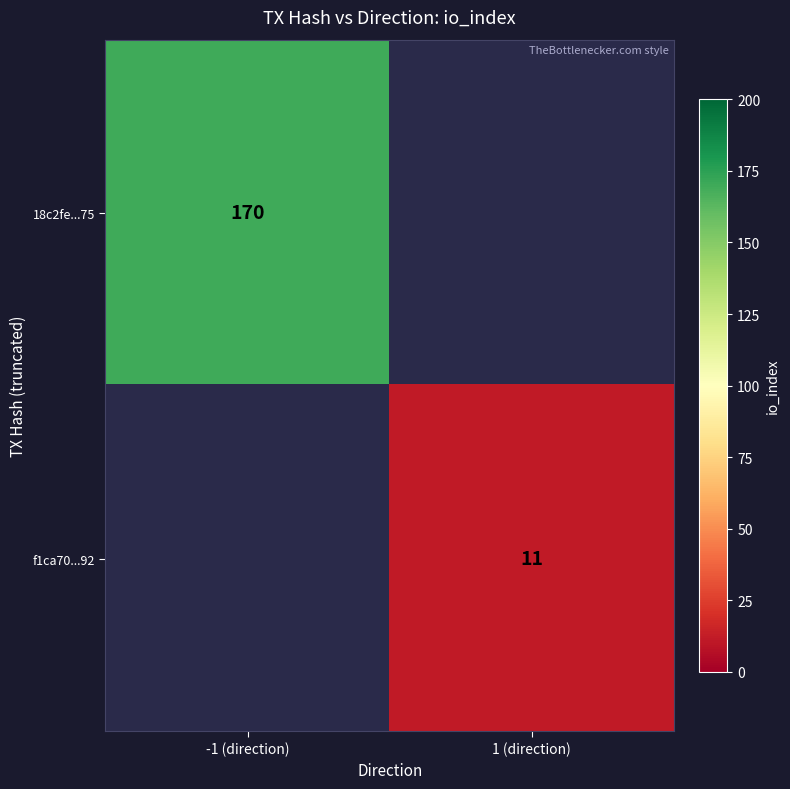

The 18c2fe...75 series shows 170 at -1 (direction). True or false?

True